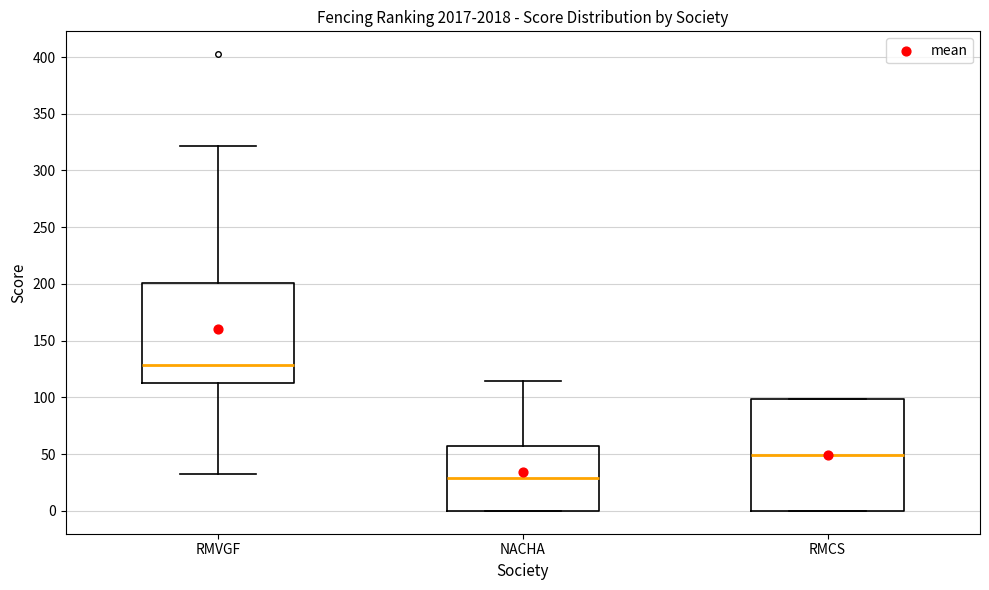

Reading left to right, transcribe this box plot: for each box, give where its median line is, the range the box spans, and where its two whiskers end, as read against the y-axis. The values are not printed on the chart, so give them approximately, as read against the axis.

RMVGF: median 130, box 115 to 200, whiskers 30 to 320
NACHA: median 30, box 0 to 55, whiskers 0 to 115
RMCS: median 50, box 0 to 100, whiskers 0 to 100